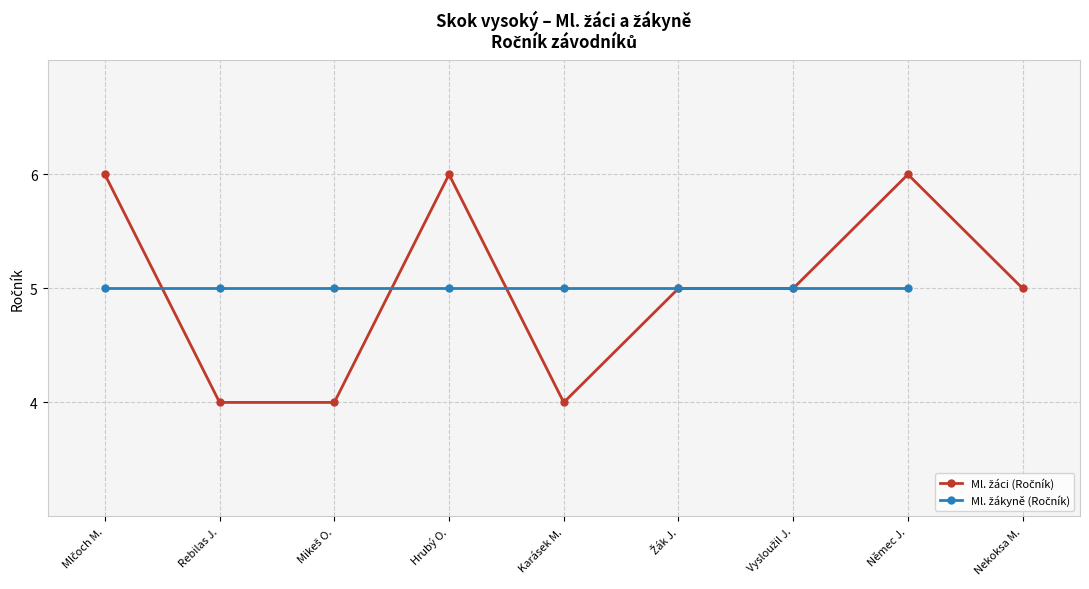

True or false: the data shows 6 at Hrubý O..

True